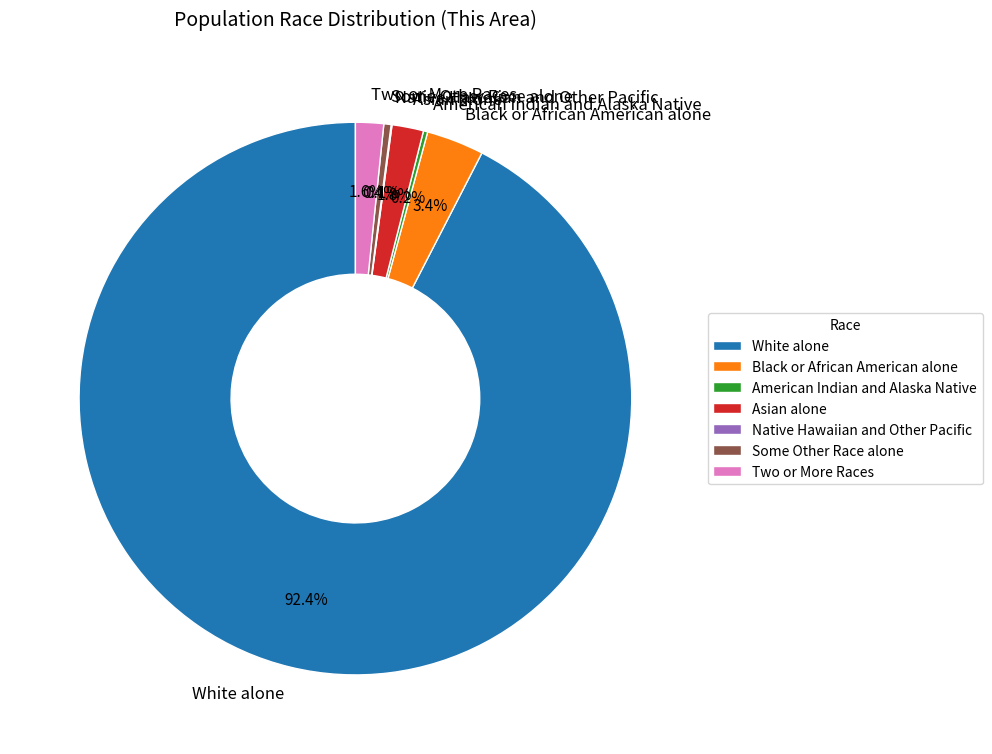

Approximately how many times larger is the value at Asian alone compared to Some Other Race alone?

4.3